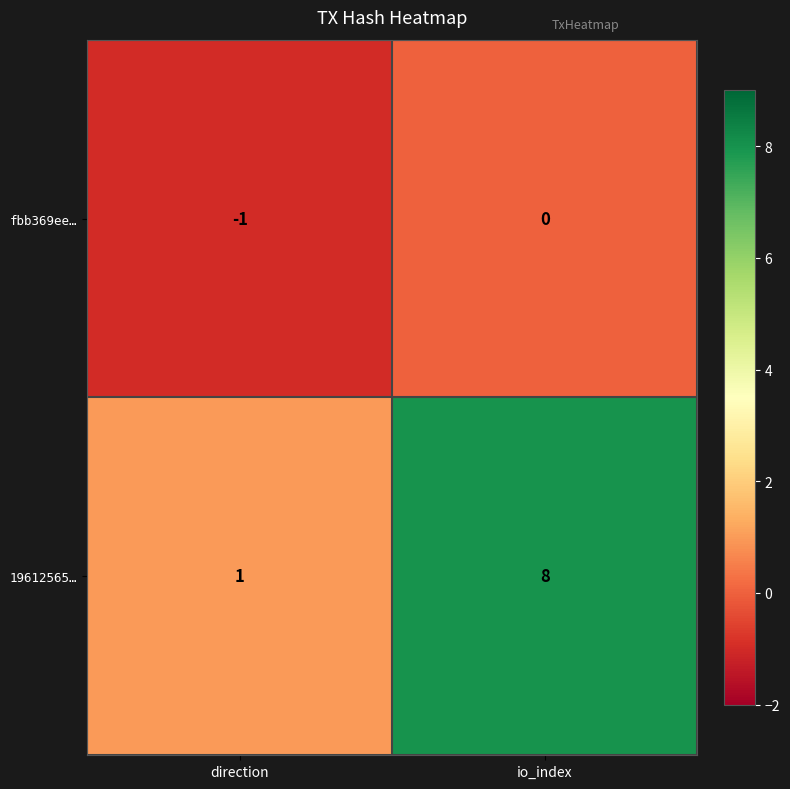

List the series in order of their peak value, highest first.

19612565…, fbb369ee…